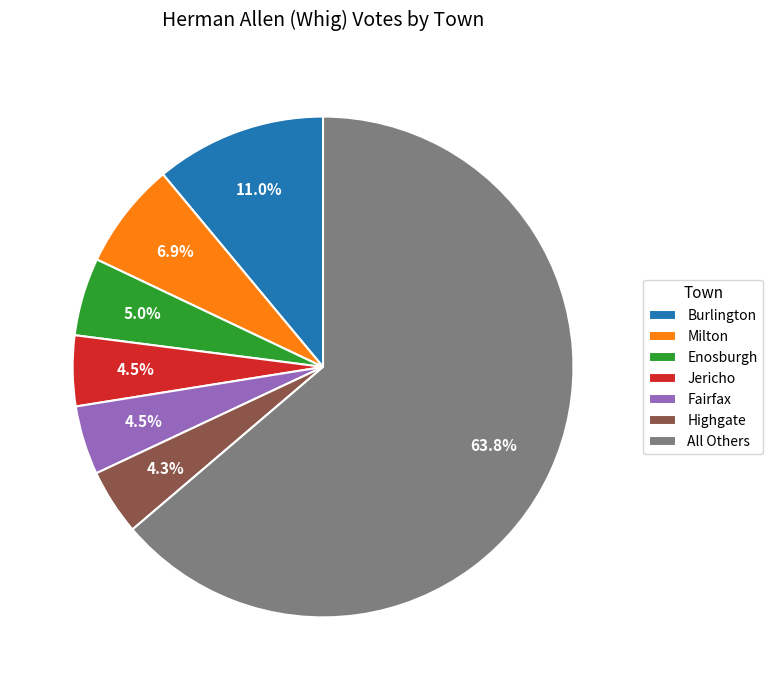

Does any single category account for the majority?

Yes